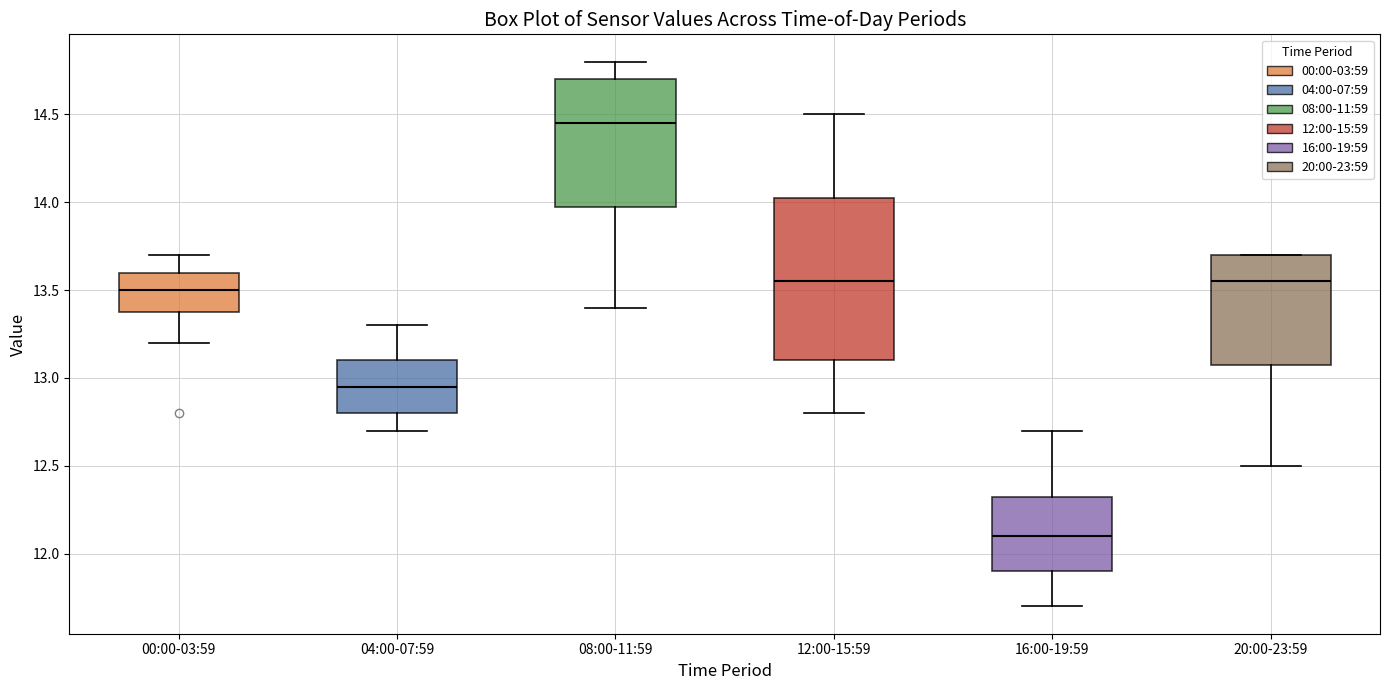

Comparing the boxes themselves (not the whiskers), which one is the tallest?

12:00-15:59